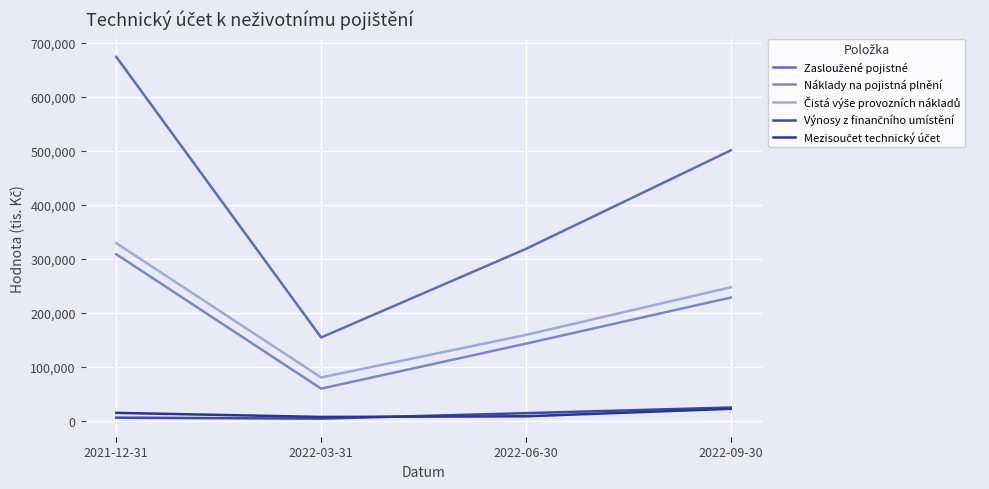

Reading left to right, transcribe all the data shown in this chart.

Zasloužené pojistné: 2021-12-31=673570	2022-03-31=153832	2022-06-30=317902	2022-09-30=500444
Náklady na pojistná plnění: 2021-12-31=307995	2022-03-31=59029	2022-06-30=142392	2022-09-30=227757
Čistá výše provozních nákladů: 2021-12-31=328483	2022-03-31=79734	2022-06-30=158568	2022-09-30=246815
Výnosy z finančního umístění: 2021-12-31=5290	2022-03-31=3472	2022-06-30=13600	2022-09-30=24097
Mezisoučet technický účet: 2021-12-31=14151	2022-03-31=6604	2022-06-30=7792	2022-09-30=21661